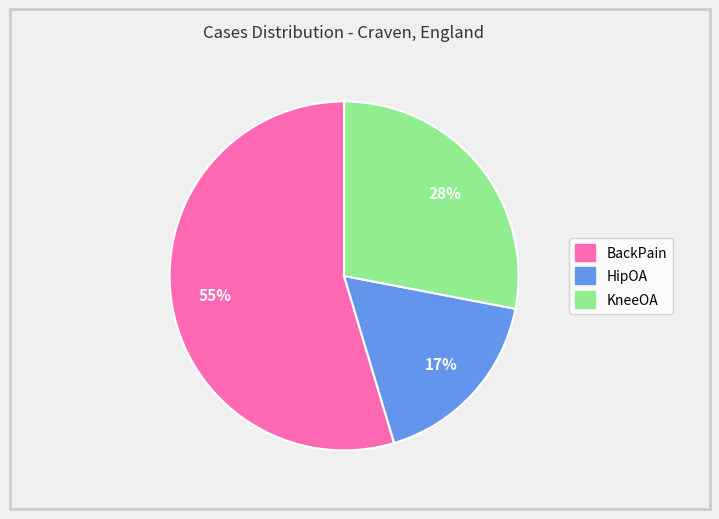

What percentage is the KneeOA slice, to the nearest percent?

28%